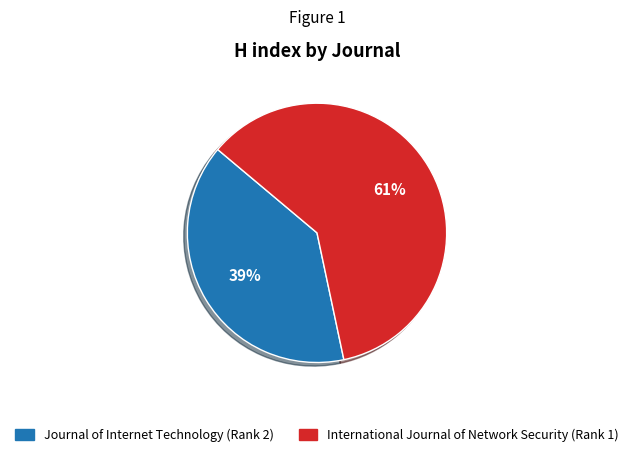

Is it true that Journal of Internet Technology (Rank 2) is 39% of the pie?

True